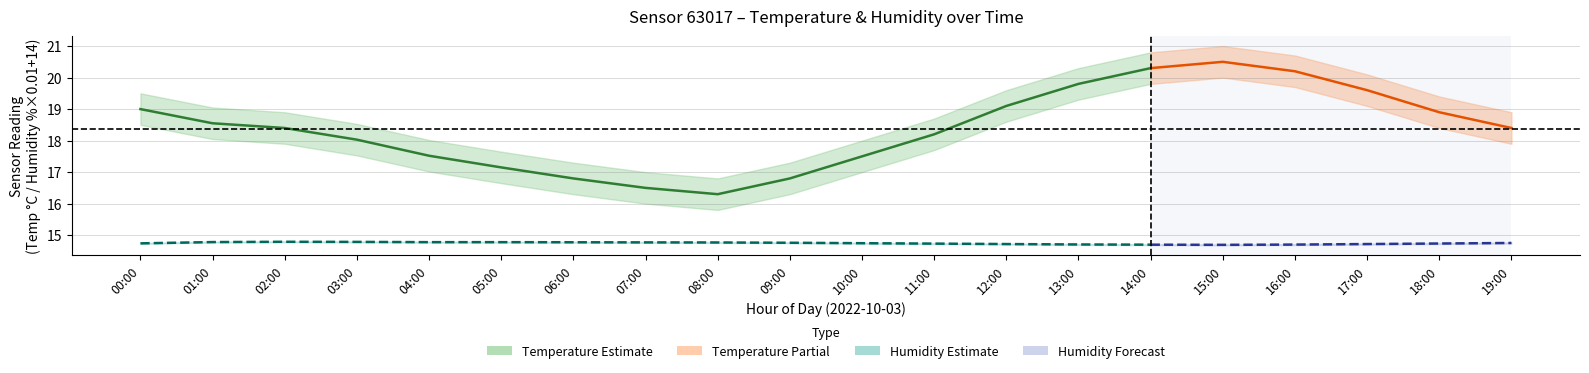

What is the difference between the maximum and minimum values in the Humidity (line) series?

0.1